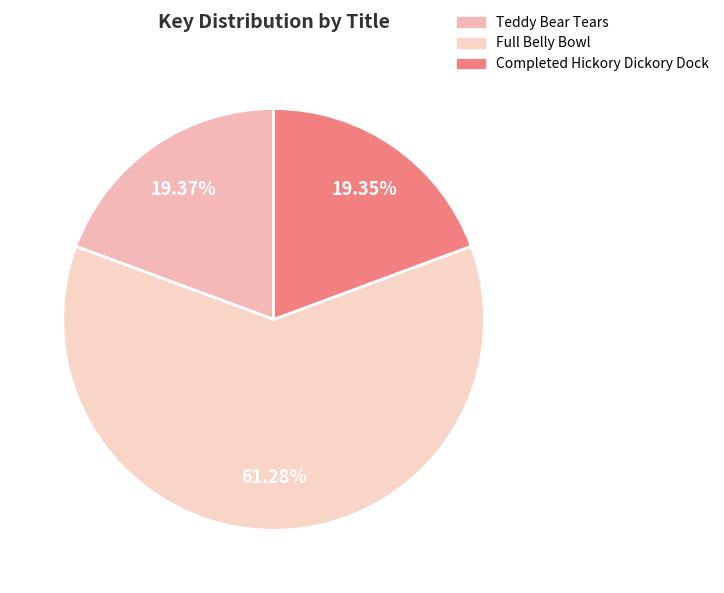

How many segments does this pie chart have?

3